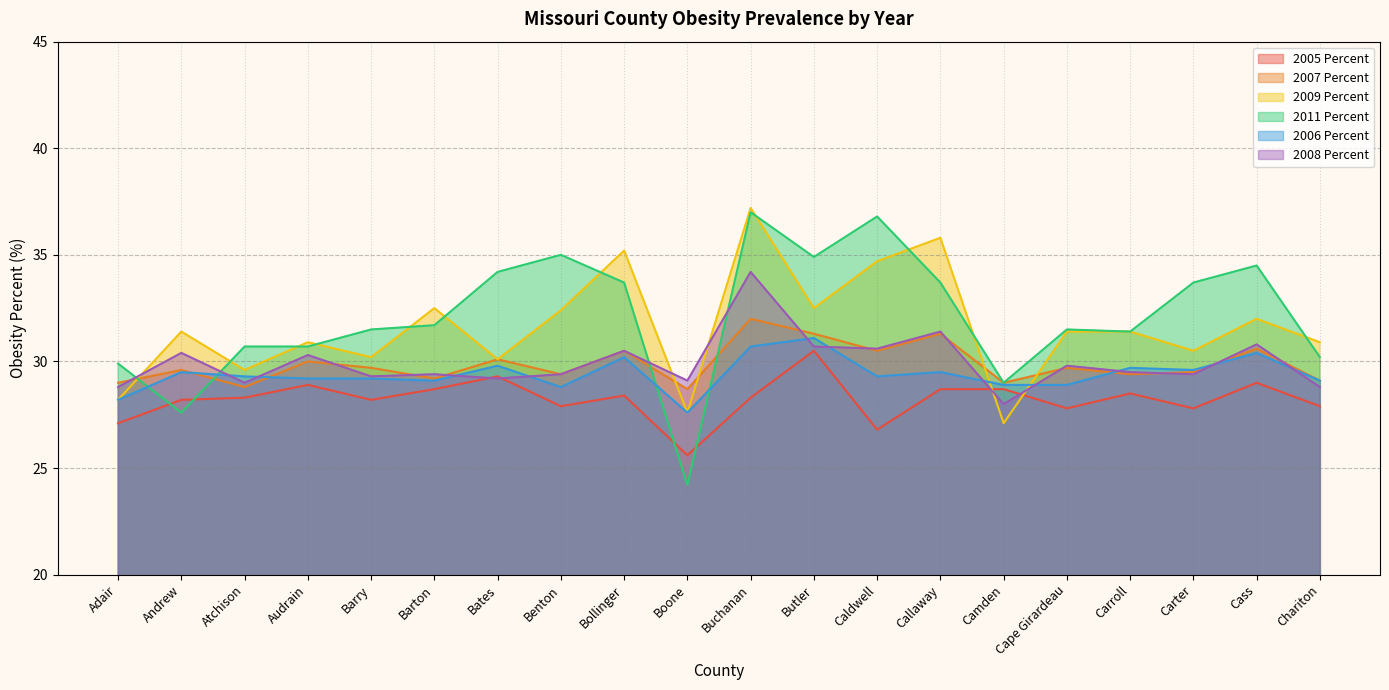

True or false: 2007 Percent and 2009 Percent cross at least once.

True